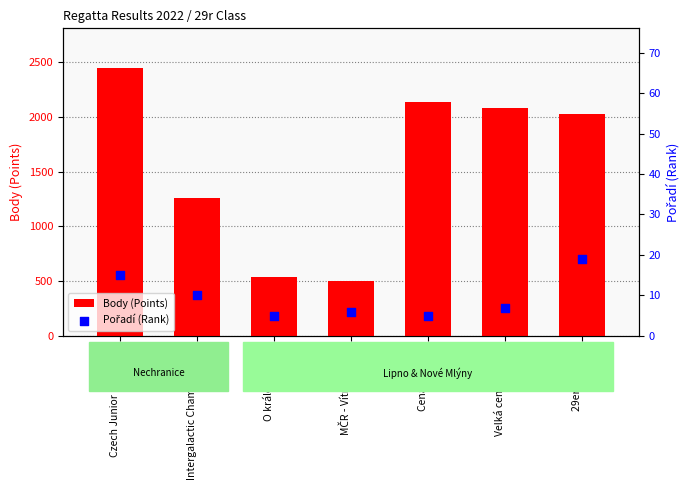

Which series contains the lowest Y value?

Pořadí (Rank)